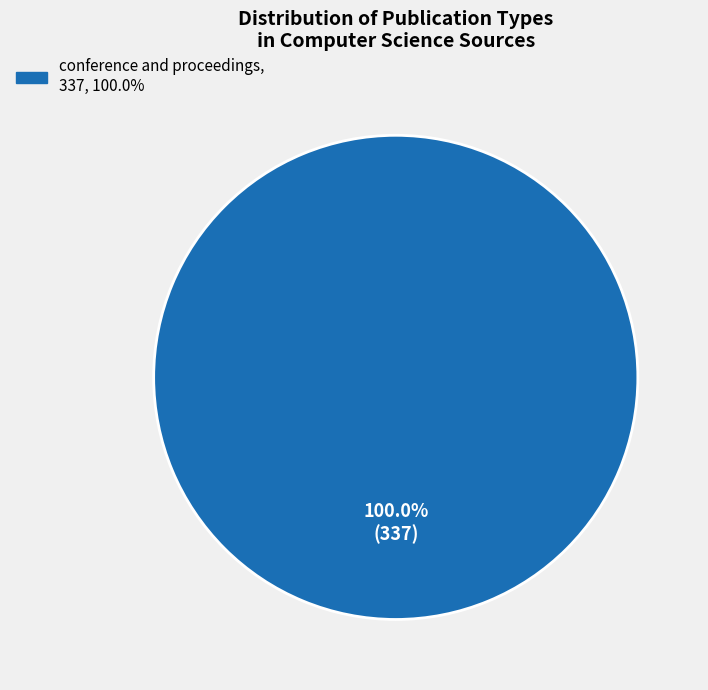

Is there a majority slice in this chart?

Yes